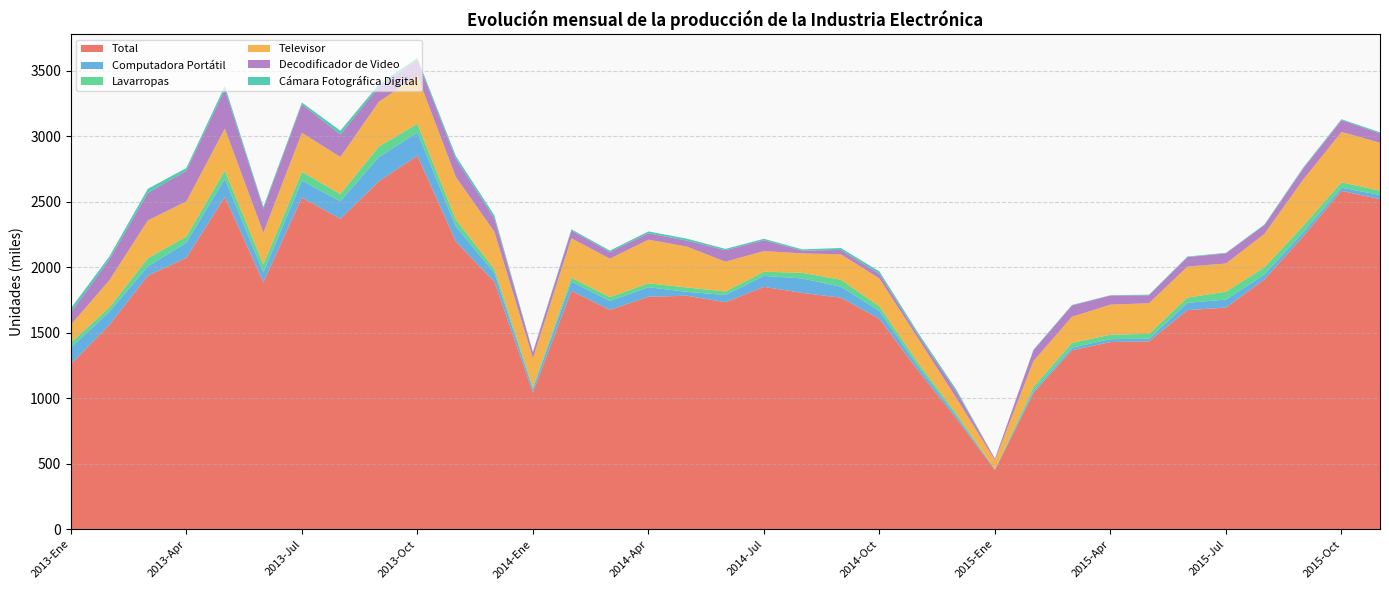

Reading left to right, extract all data points from this chart.

Total: 1260521	1559546	1935759	2072806	2538083	1885665	2532568	2370333	2656865	2852557	2196604	1889497	1044445	1820322	1674833	1775357	1782743	1733643	1850280	1804478	1768065	1606395	1213095	843945	452592	1041700	1366552	1429323	1434447	1673155	1692873	1907775	2234524	2584134	2520468
Computadora Portátil: 125926	100638	71560	115290	137272	75592	128597	134099	185282	176415	115489	66592	27243	70785	68245	72334	30254	54947	84331	110190	83726	59336	32133	20417	4004	15111	19772	21753	20347	55522	60393	37706	30684	24061	32373
Lavarropas: 38094	32936	62302	46865	63549	60093	67710	54973	80242	67457	51768	30157	15048	29362	29372	30118	33124	26231	31770	42973	53251	35645	26554	16175	2650	29211	36376	34380	36696	40324	60744	54537	49249	41026	32748
Televisor: 136796	207715	288394	268295	320475	242914	297917	283241	342111	366582	325954	285050	218513	301255	293312	333273	311922	227807	157671	148381	194103	212406	185946	118804	67860	197688	199592	229396	234150	236814	214878	255425	353310	384913	365318
Decodificador de Video: 93071	157971	209723	234551	298732	182351	218302	171733	112905	120484	137953	100552	46276	59840	51260	48440	45610	87647	82501	20603	33568	35770	27263	50742	11721	82681	86000	69480	60244	71970	77596	67323	83592	90276	70724
Cámara Fotográfica Digital: 31894	23598	31864	20519	26406	14934	13582	28626	19236	15002	21364	24366	3086	8786	10540	14436	14954	10410	11101	10095	14786	18844	16333	14351	10	4008	3921	2512	5093	4465	4196	4856	8205	6435	9411